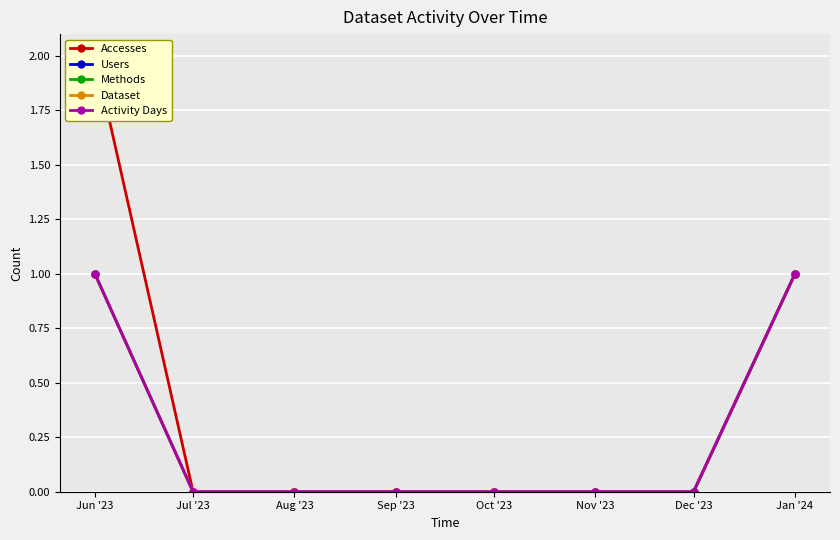

At which category is the sum across all series the highest?

Jun '23